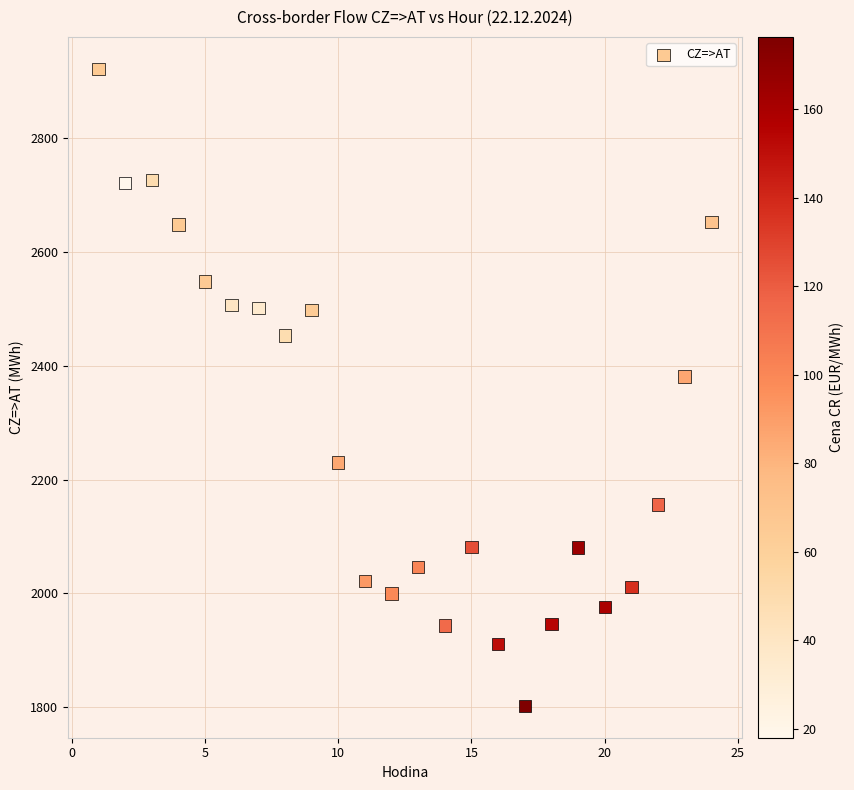

What is the range of X values (max minus min)?

23.0